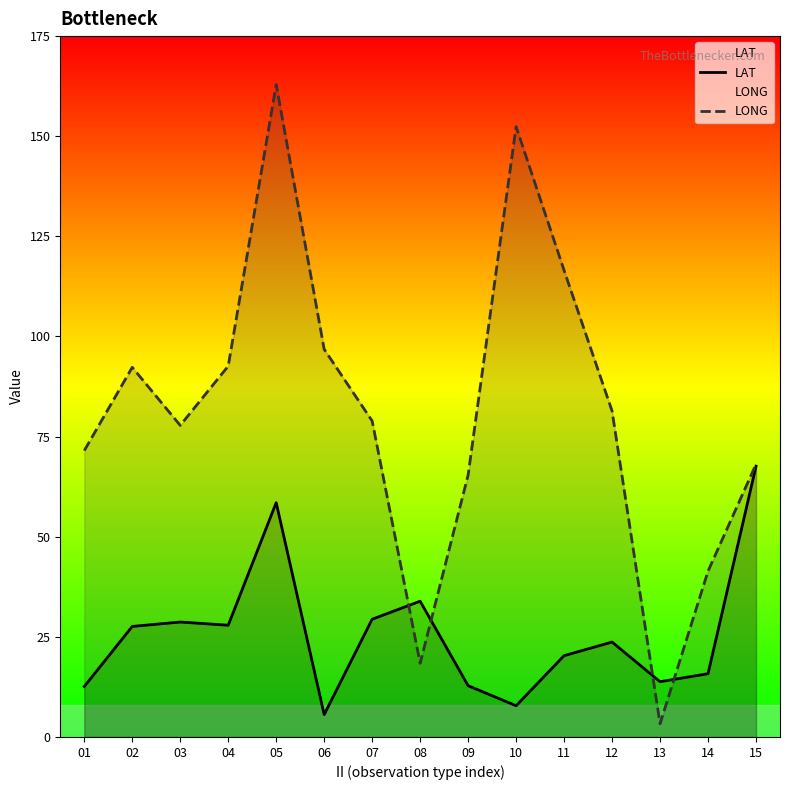

Which label corresponds to the largest value in the chart?

05